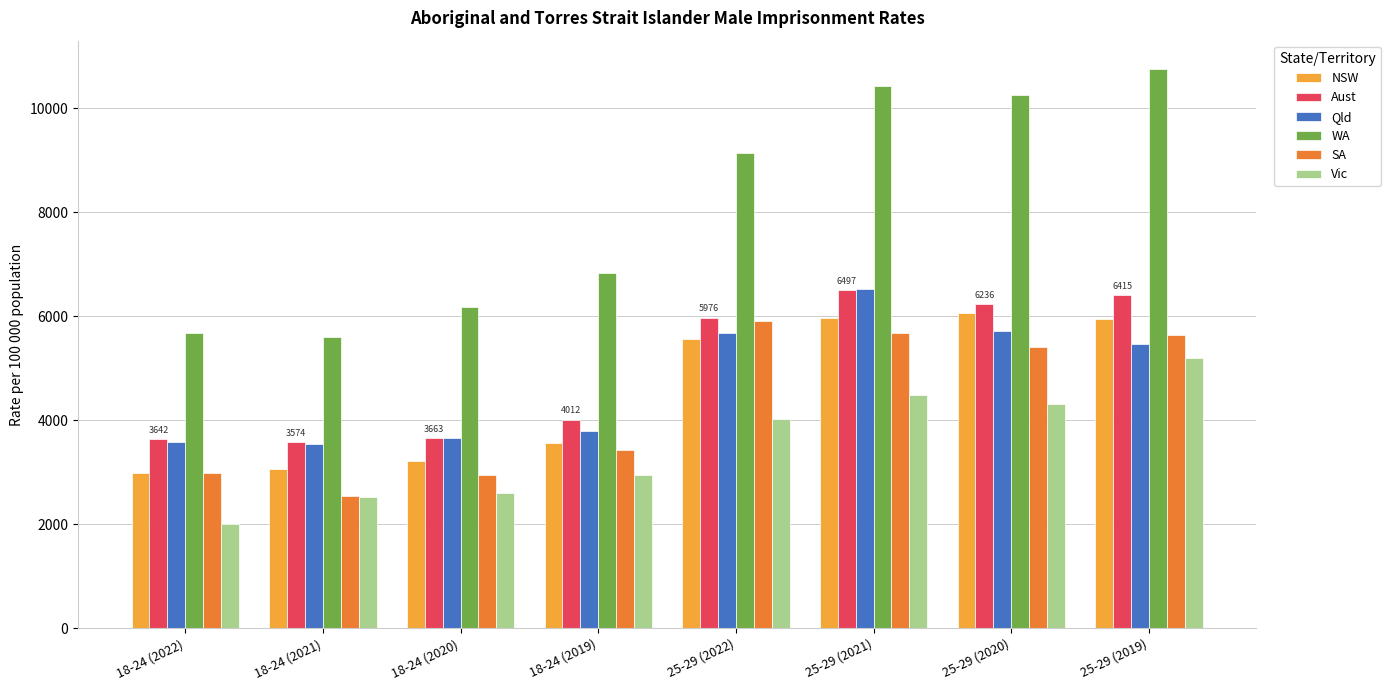

How many bars are there in total?

48